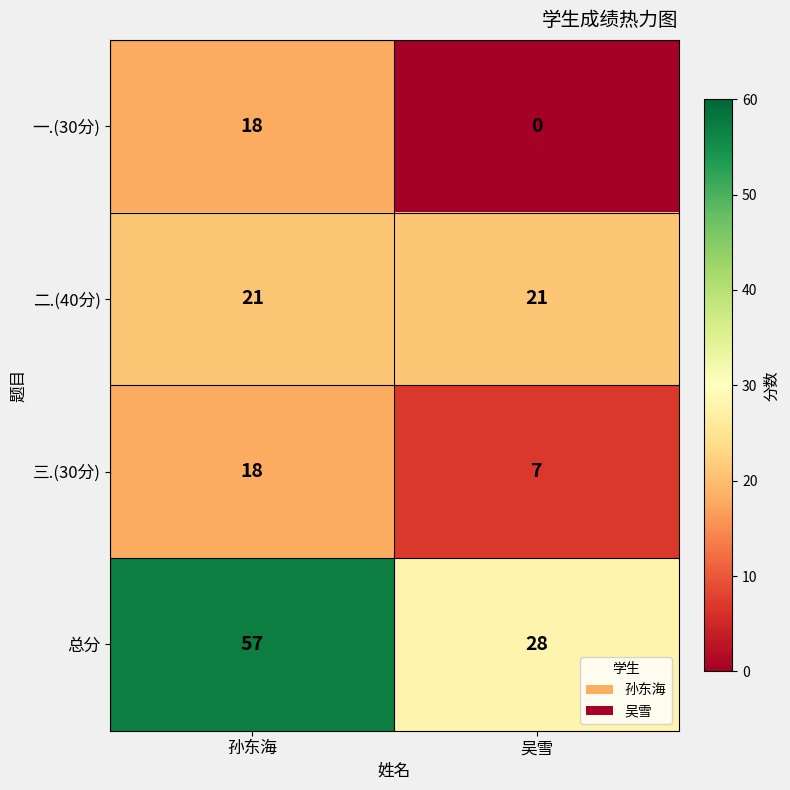

Where is 三.(30分) nearest to the value 12?

吴雪